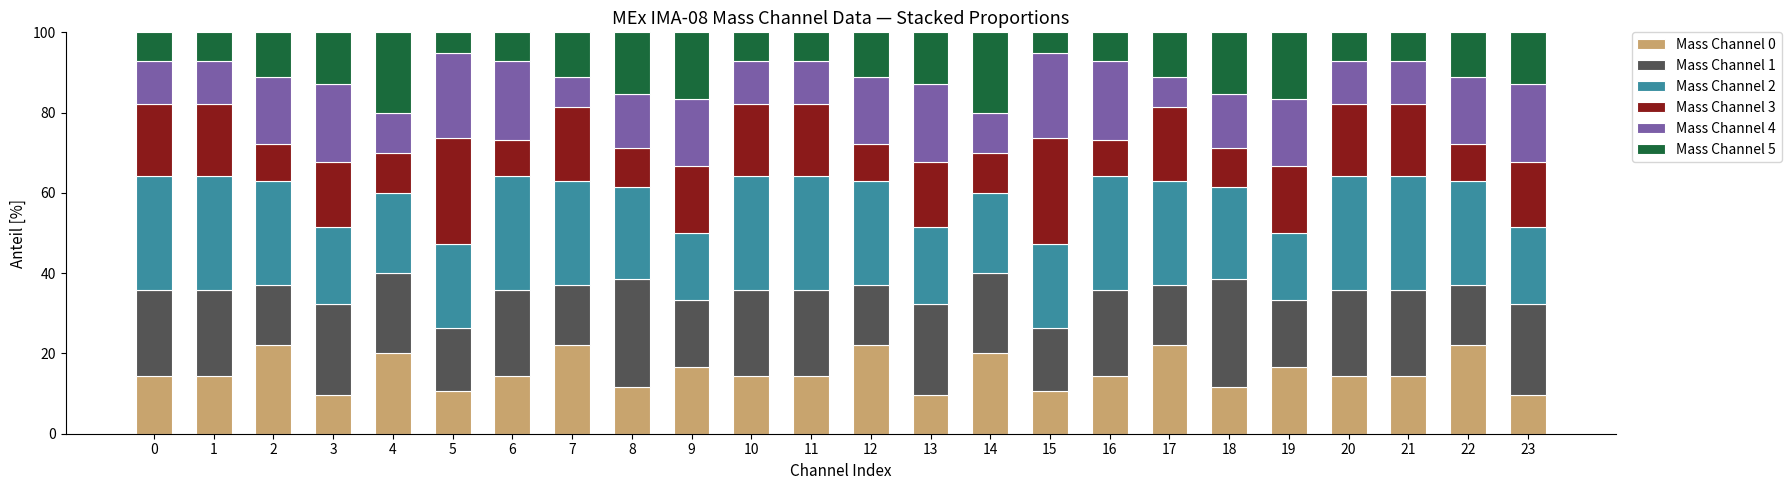

What is the difference between the second highest and minimum values in the Mass Channel 0 series?

12.5